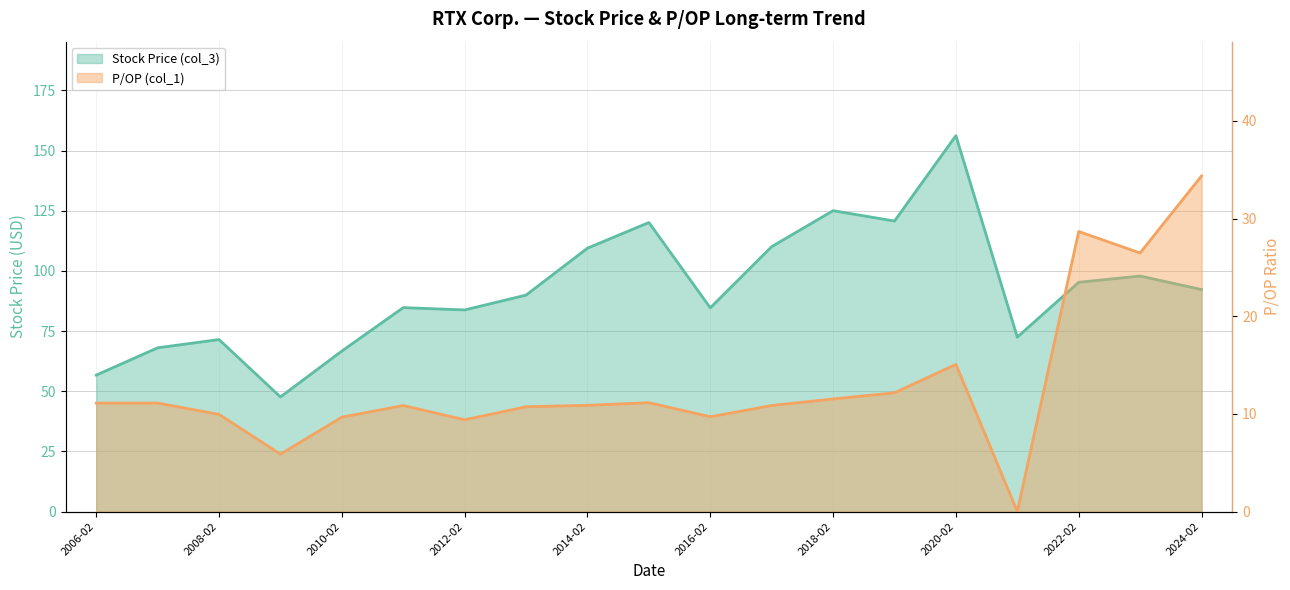

How many distinct data groups are displayed?

2